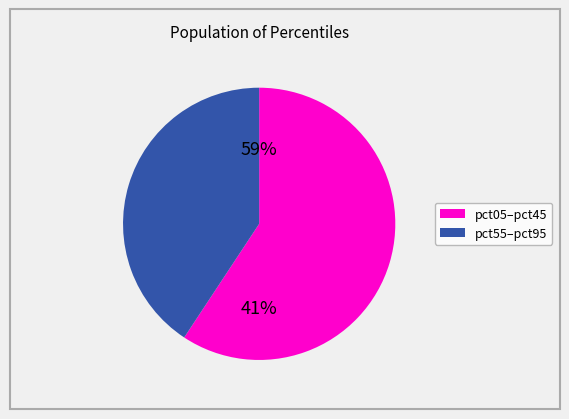

What is the largest slice in the pie chart?

pct05